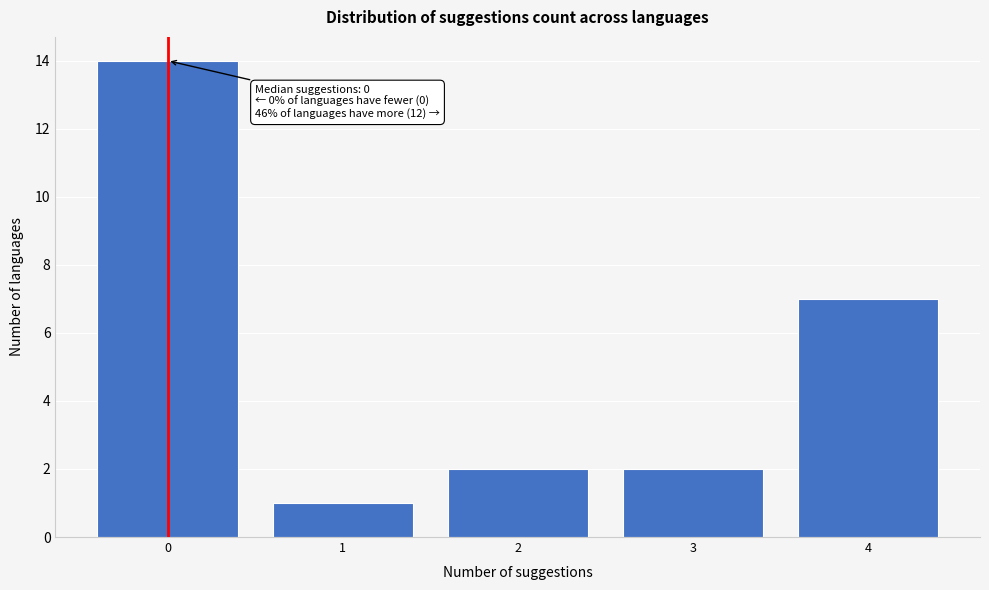

Over which range of the x-axis is the bar tallest?

-0.5 to 0.5